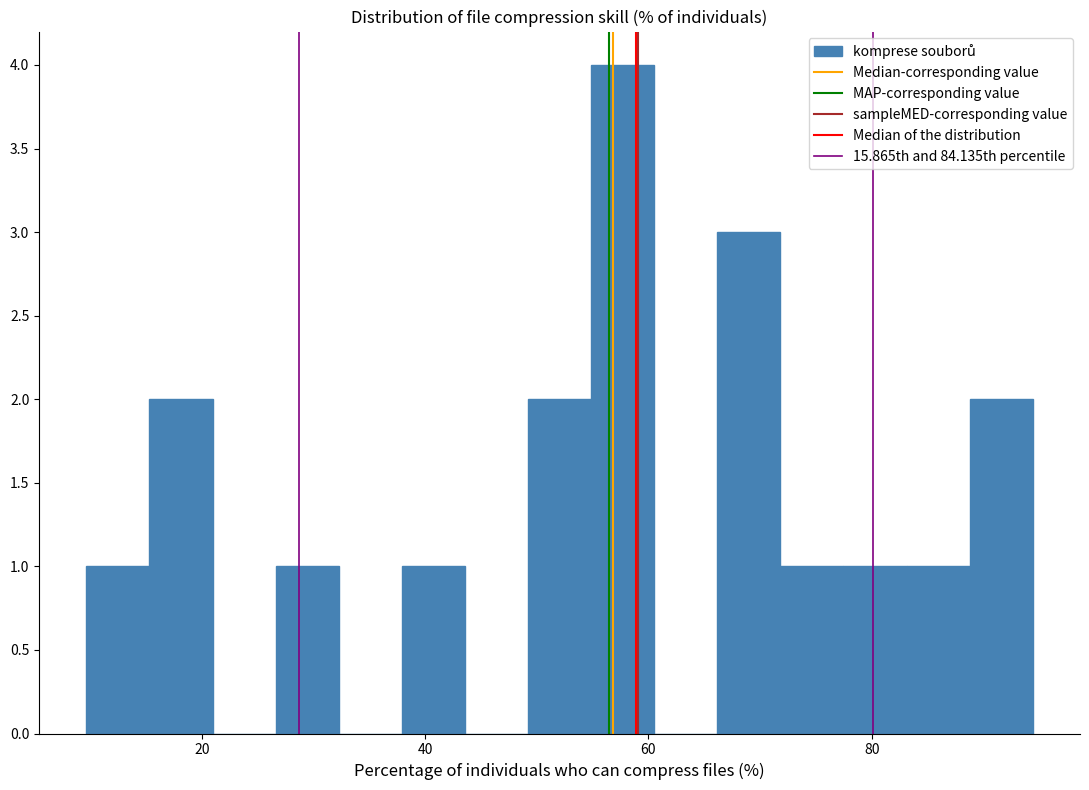

Around what value on the x-axis is the tallest bar? Give the approximate position of its centre, as read against the axis.

58